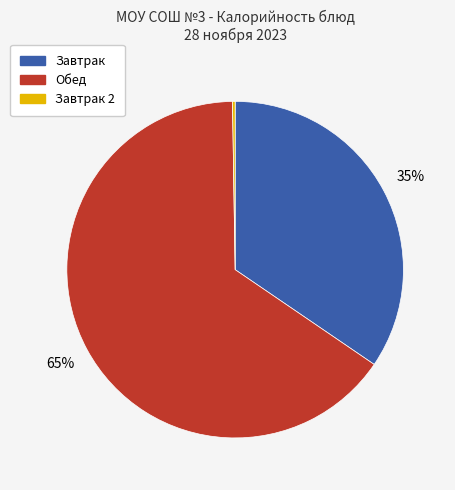

Is there any slice that represents more than half of the pie?

Yes